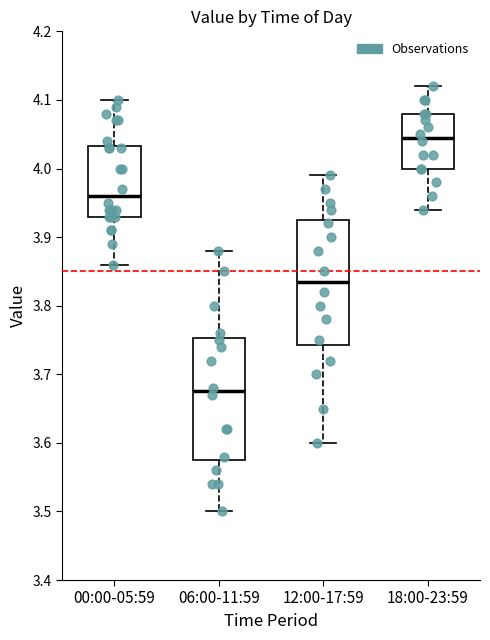

Reading left to right, transcribe this box plot: for each box, give where its median line is, the range the box spans, and where its two whiskers end, as read against the y-axis. The values are not printed on the chart, so give them approximately, as read against the axis.

00:00-05:59: median 3.96, box 3.93 to 4.03, whiskers 3.86 to 4.10
06:00-11:59: median 3.68, box 3.58 to 3.75, whiskers 3.50 to 3.88
12:00-17:59: median 3.84, box 3.74 to 3.93, whiskers 3.60 to 3.99
18:00-23:59: median 4.05, box 4.00 to 4.08, whiskers 3.94 to 4.12